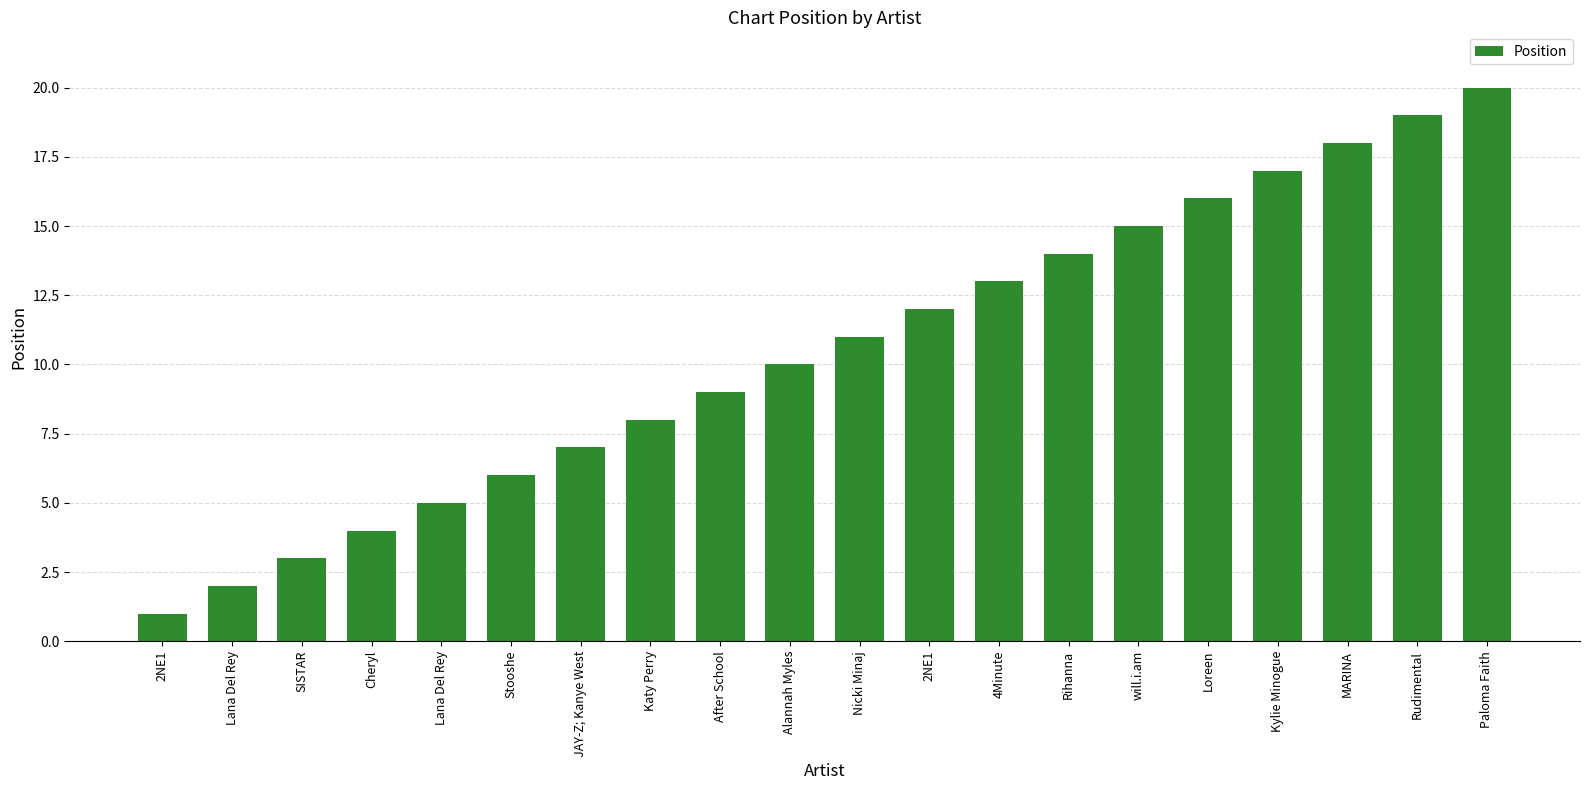

Approximately how many times larger is the value at Cheryl compared to JAY-Z; Kanye West?

0.6